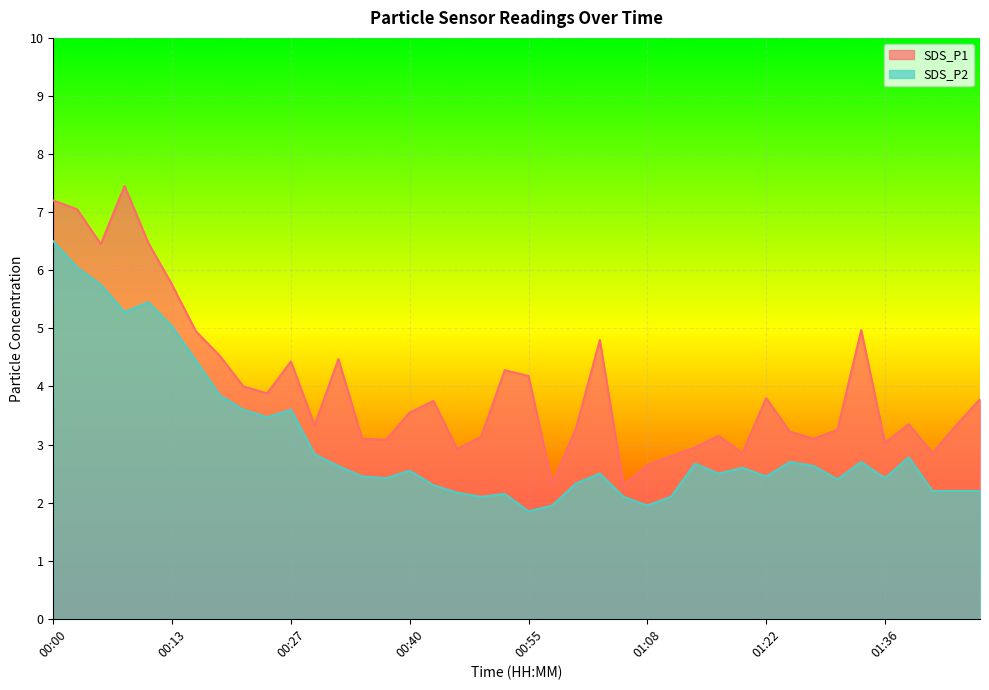

Rank the series by their average value, from highest to lowest.

SDS_P1, SDS_P2